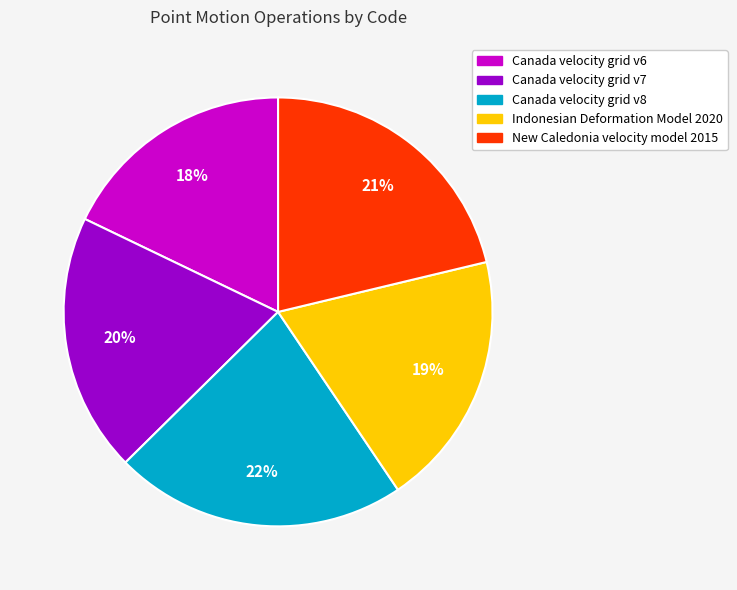

Count the number of slices in the pie.

5